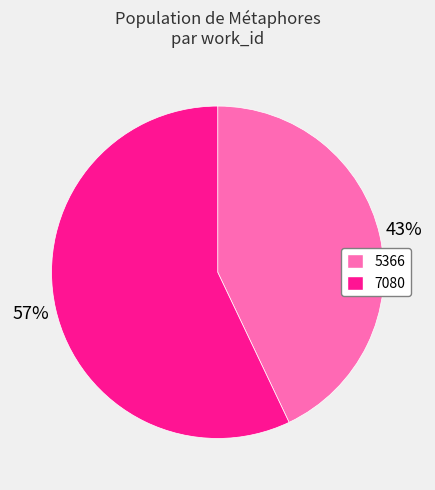

Does 5366 represent more than half of the total?

No